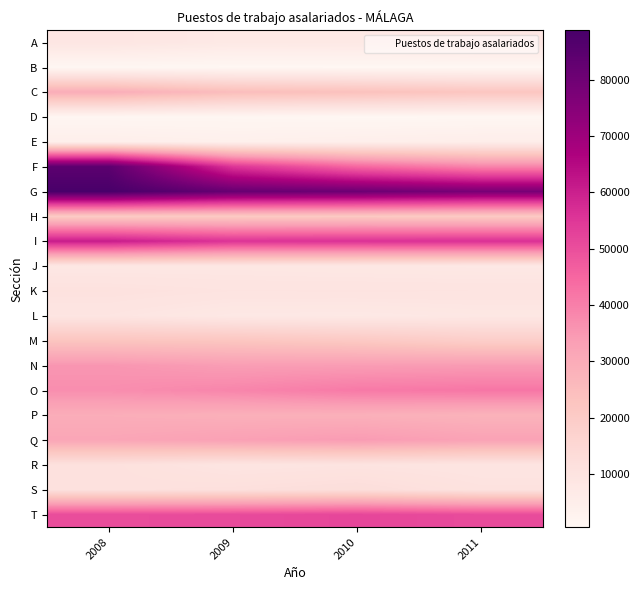

How many series are shown in this chart?

20